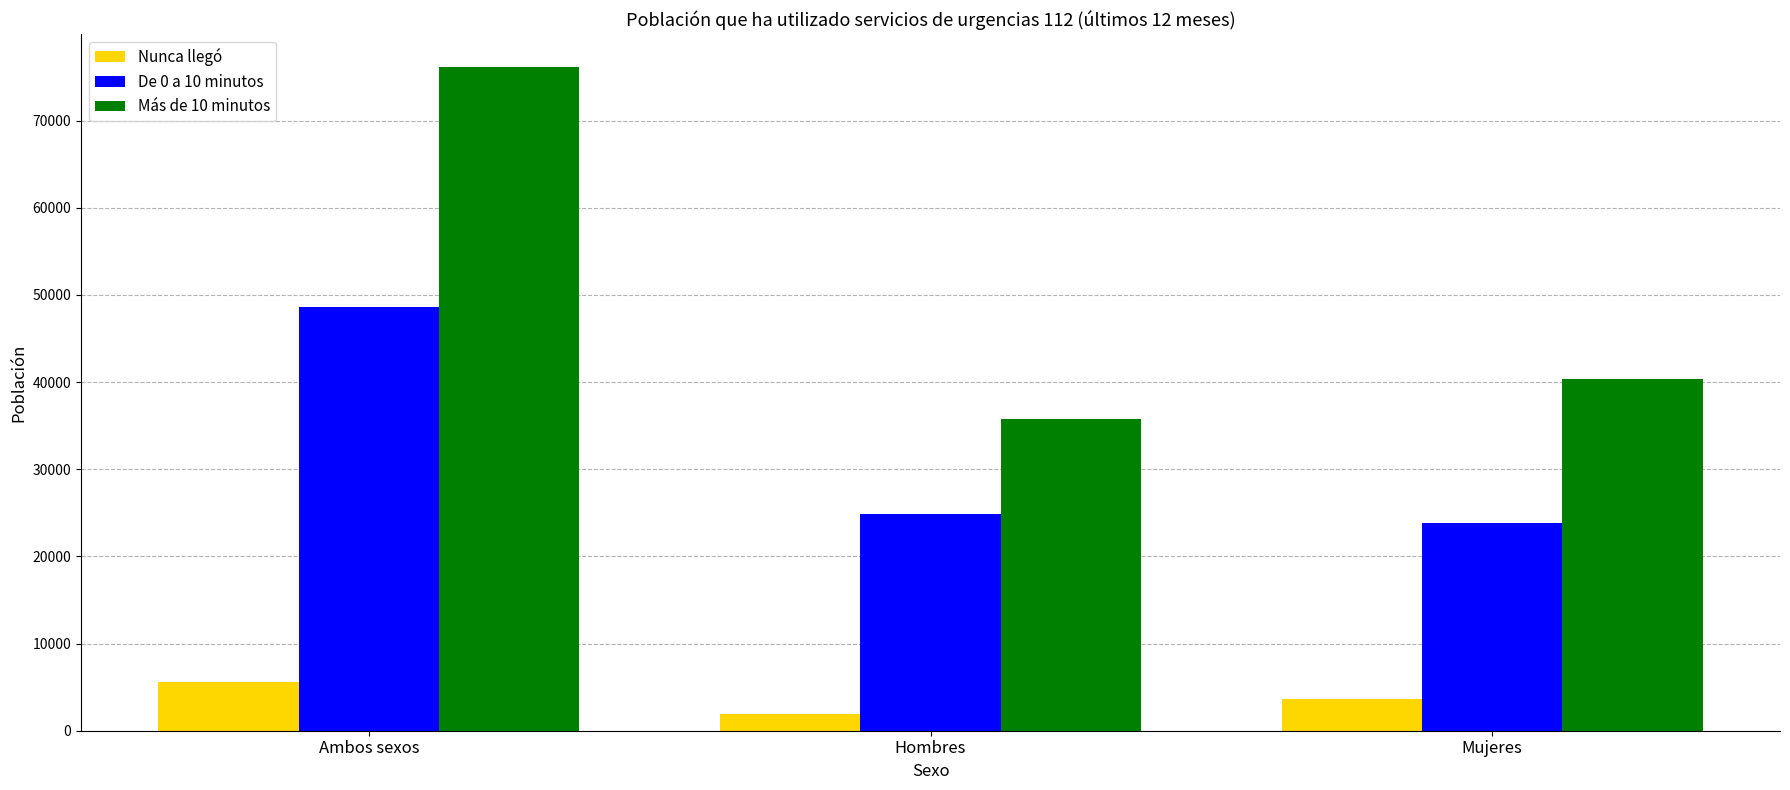

Is the value of Nunca llegó at Hombres greater than the value of Más de 10 minutos at Ambos sexos?

No